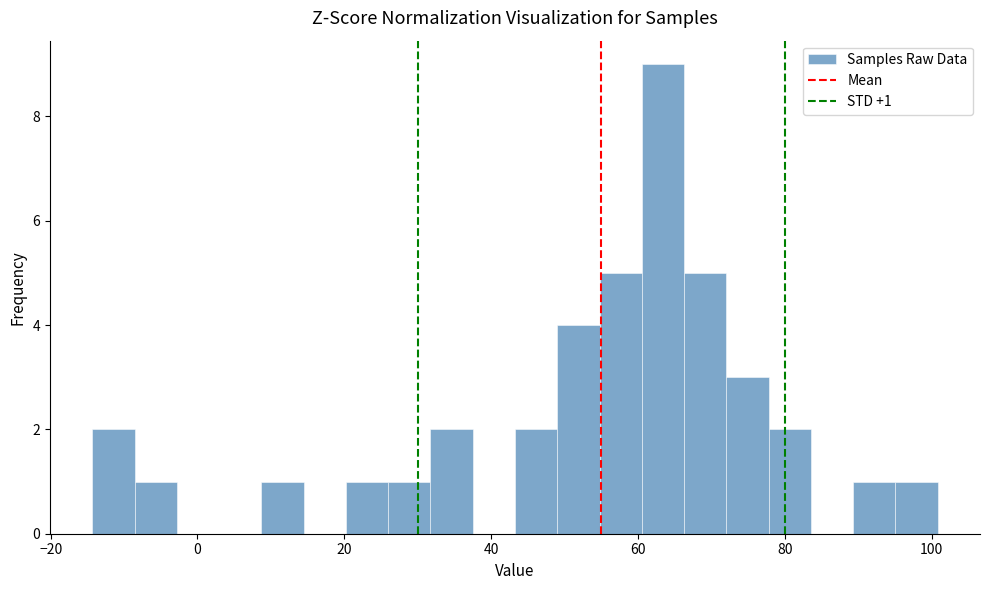

Read against the x-axis, roughly where is the centre of the tallest bar?

64